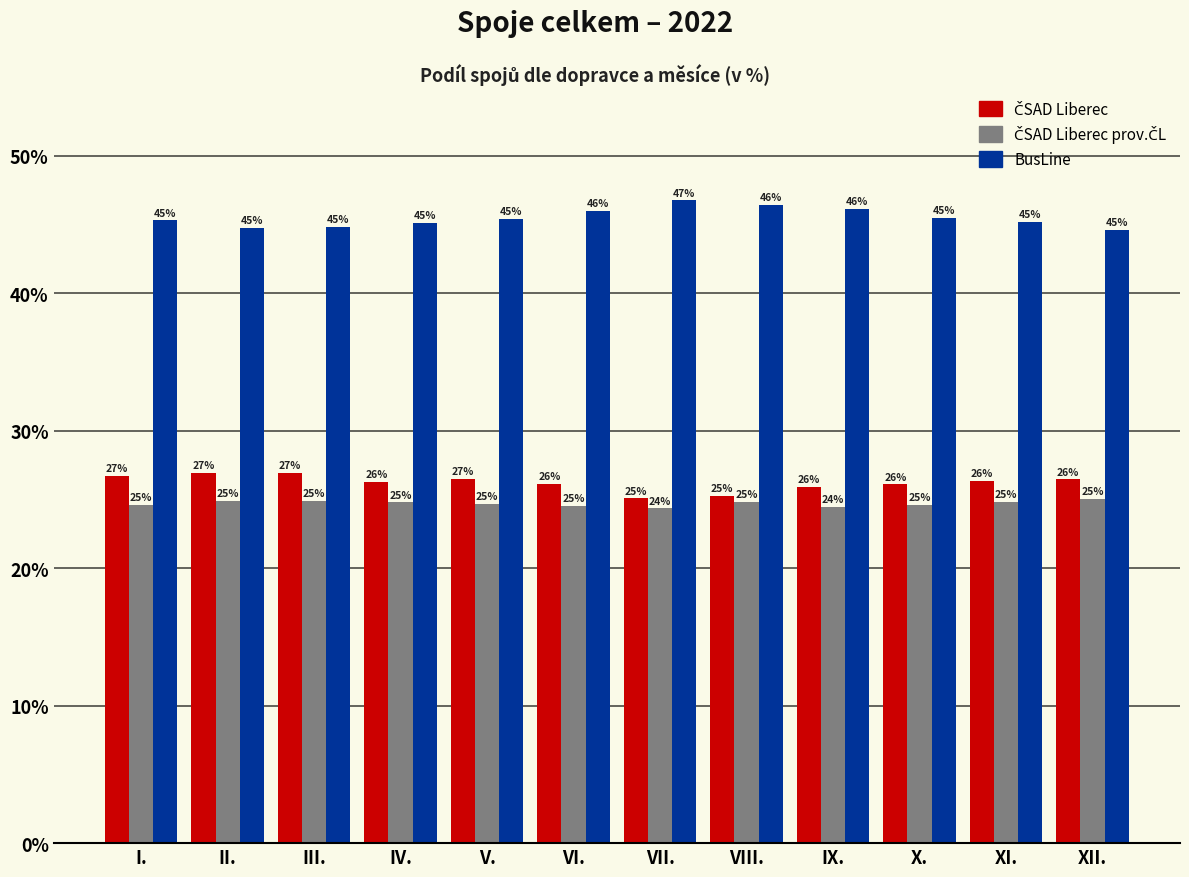

What is the smallest value displayed?

24.4